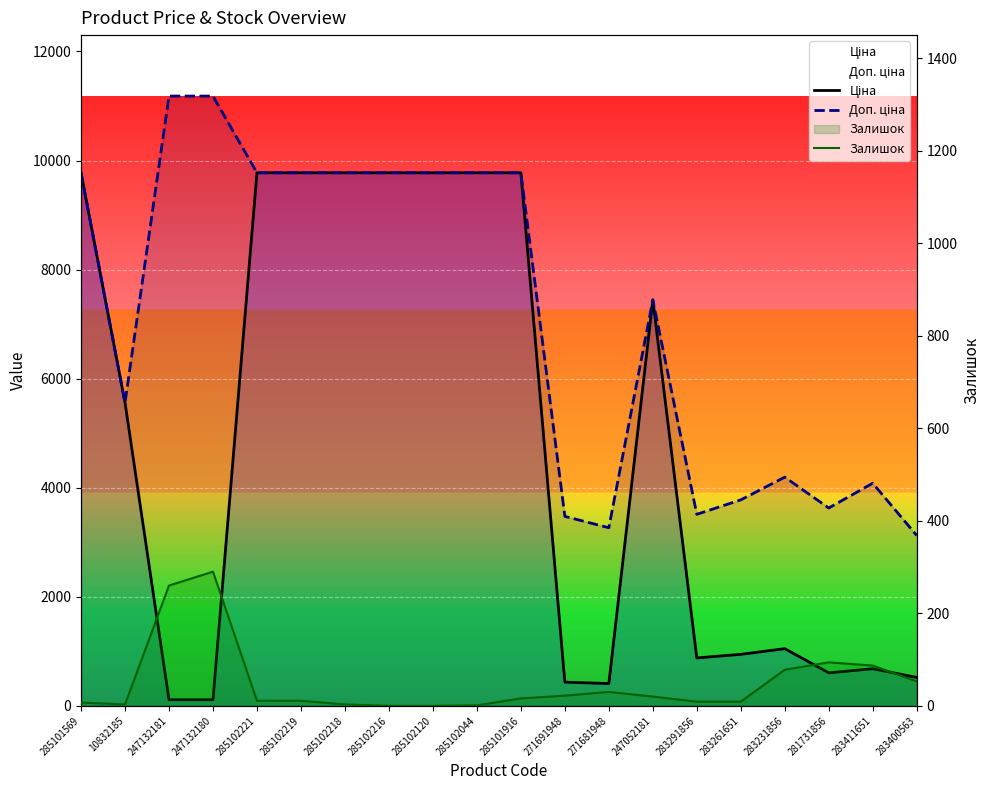

Which series has the largest total across all categories?

Доп. ціна